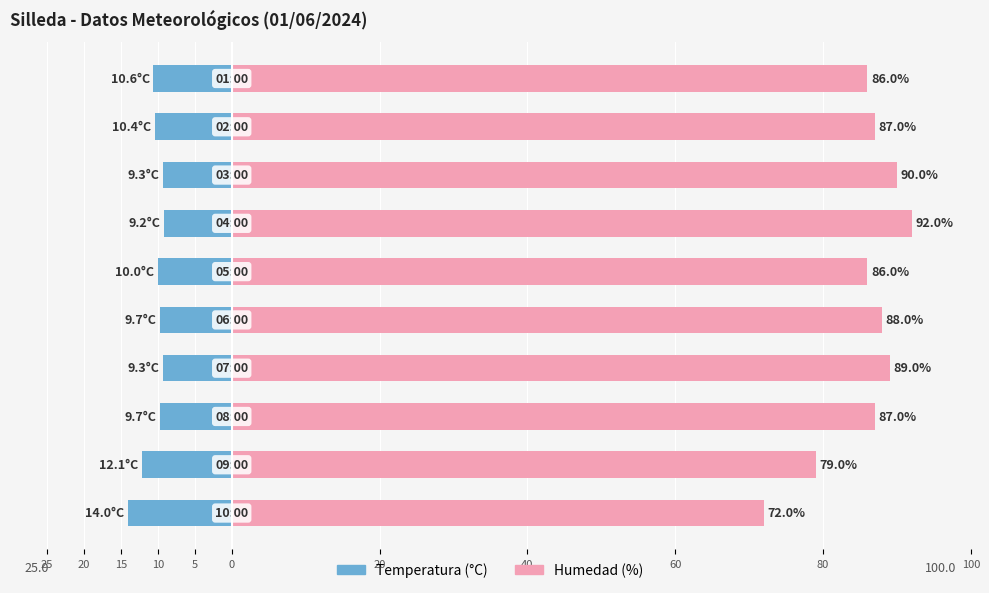

What is the difference between the second highest and minimum values in the Humedad (%) series?

18.0